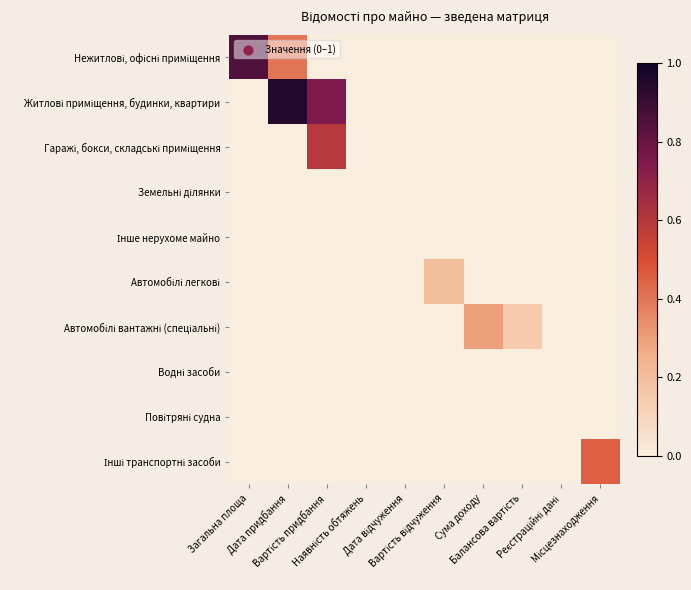

At how many categories does at least one series exceed 0?

7